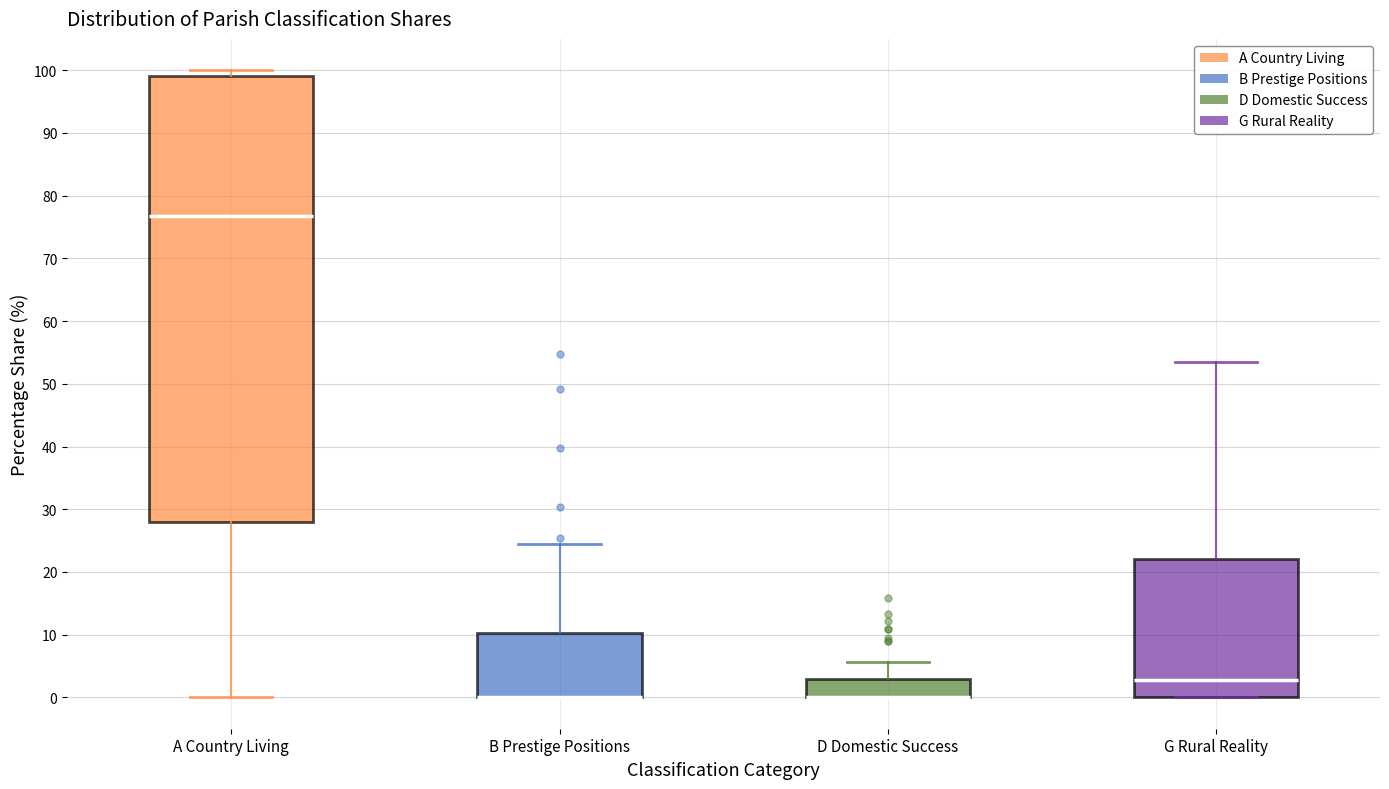

Which box is the tallest, from its lower edge to its upper edge?

A Country Living